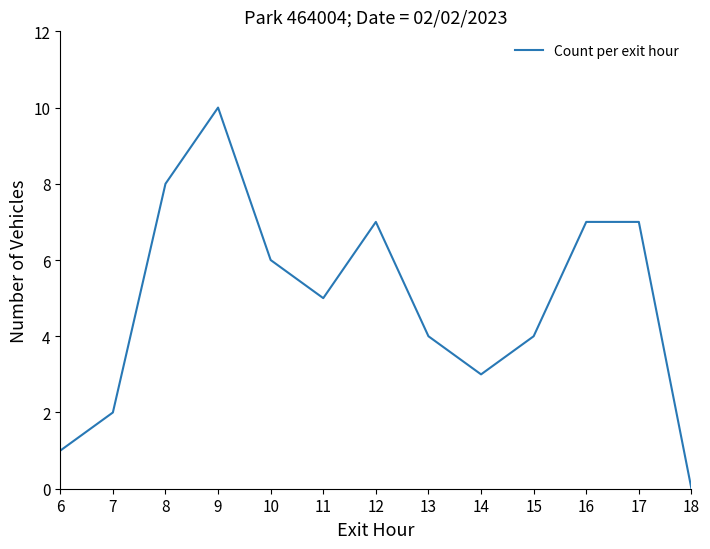

Where is the first local minimum?

11